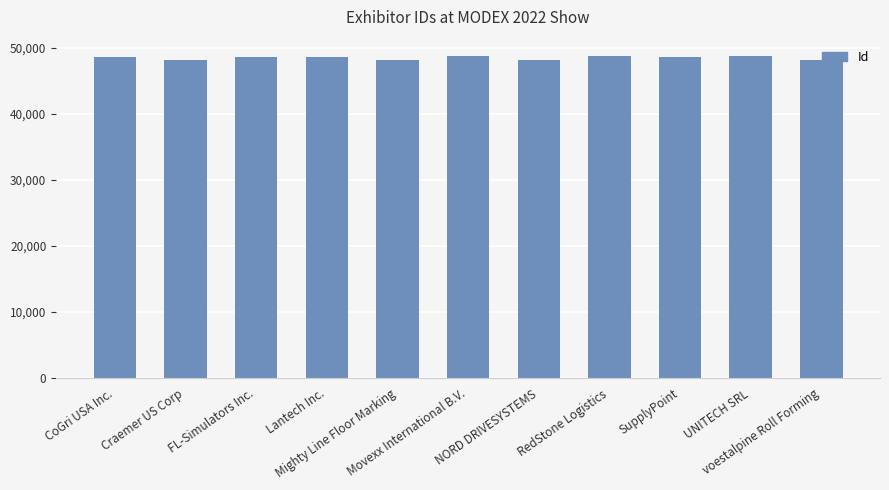

What is the smallest value displayed?

48124